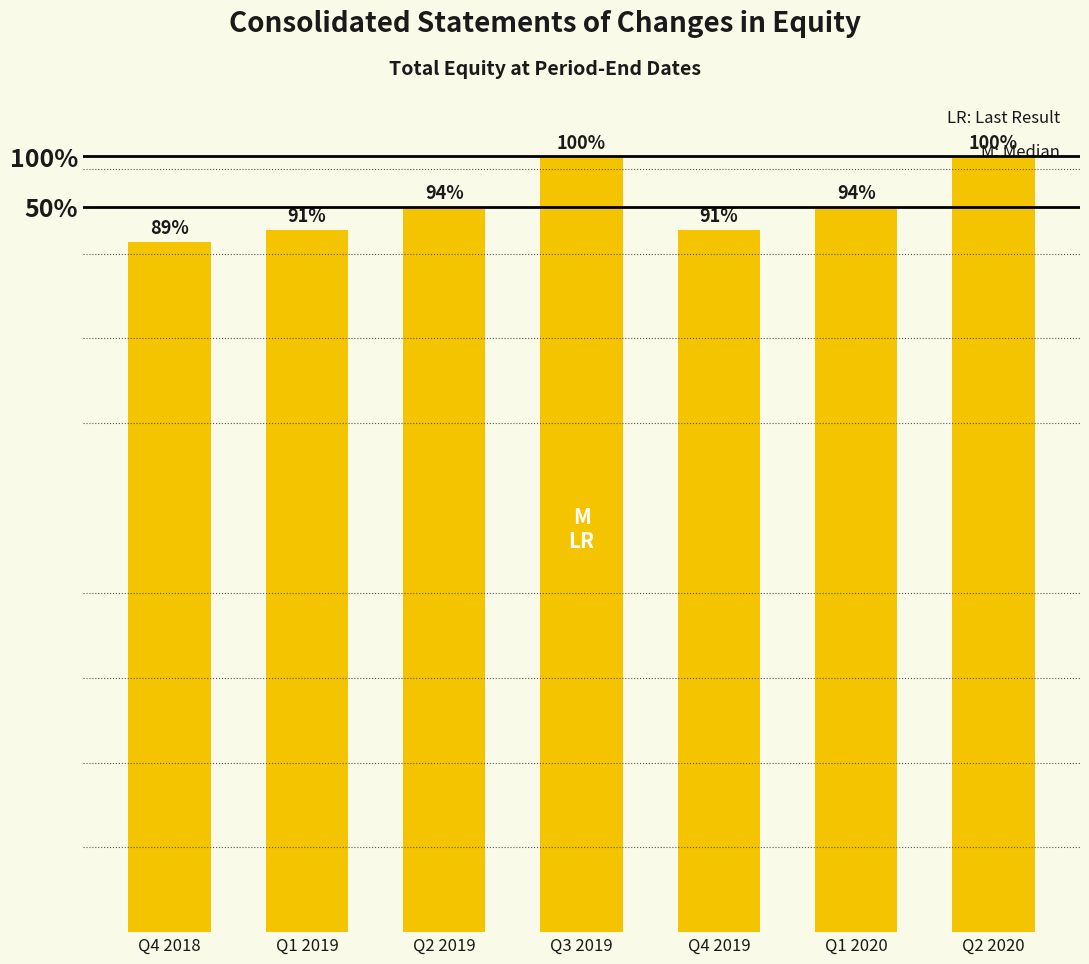

The value at Q4 2018 is 11392. True or false?

True